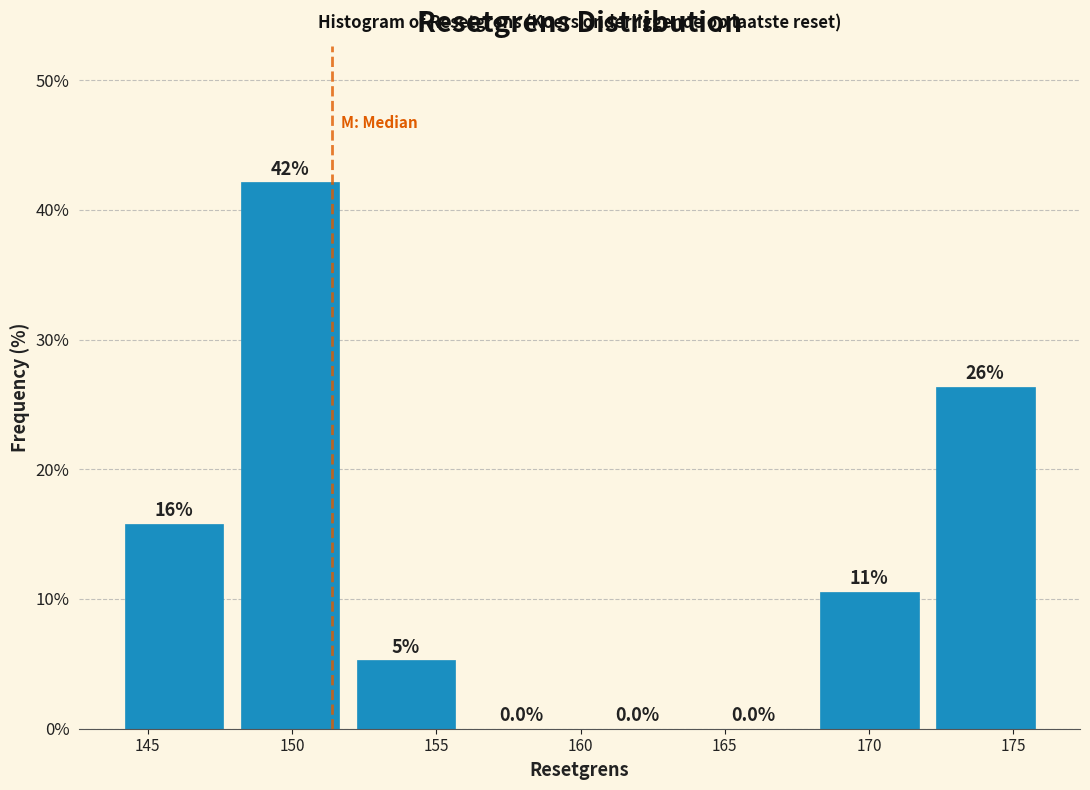

Over which range of the x-axis is the bar tallest?

148 to 152